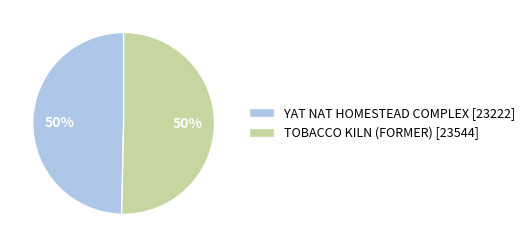

How many segments does this pie chart have?

2